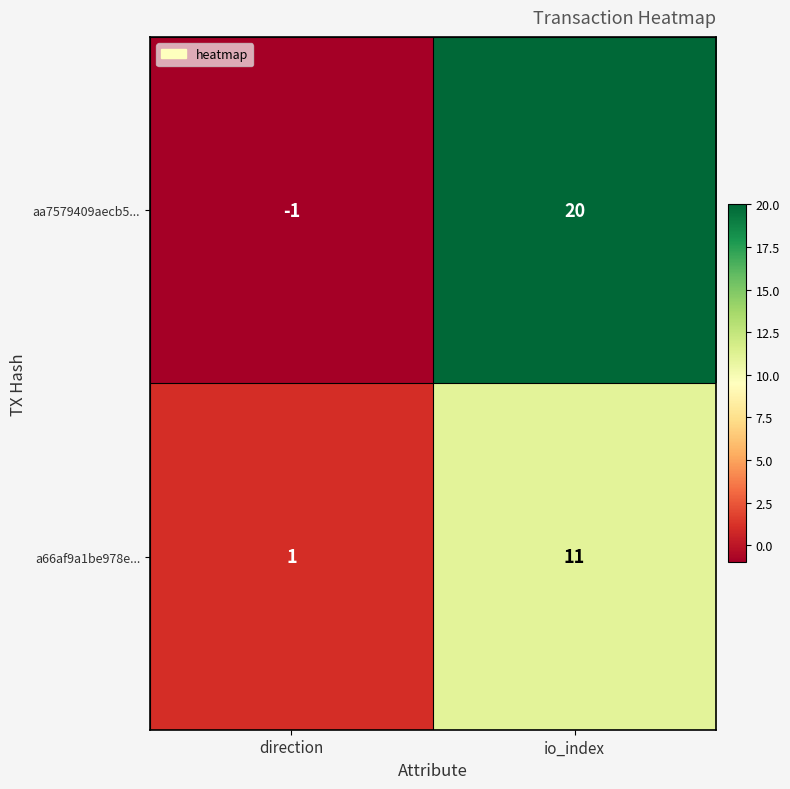

At which label is aa7579409aecb5... closest to 9?

direction